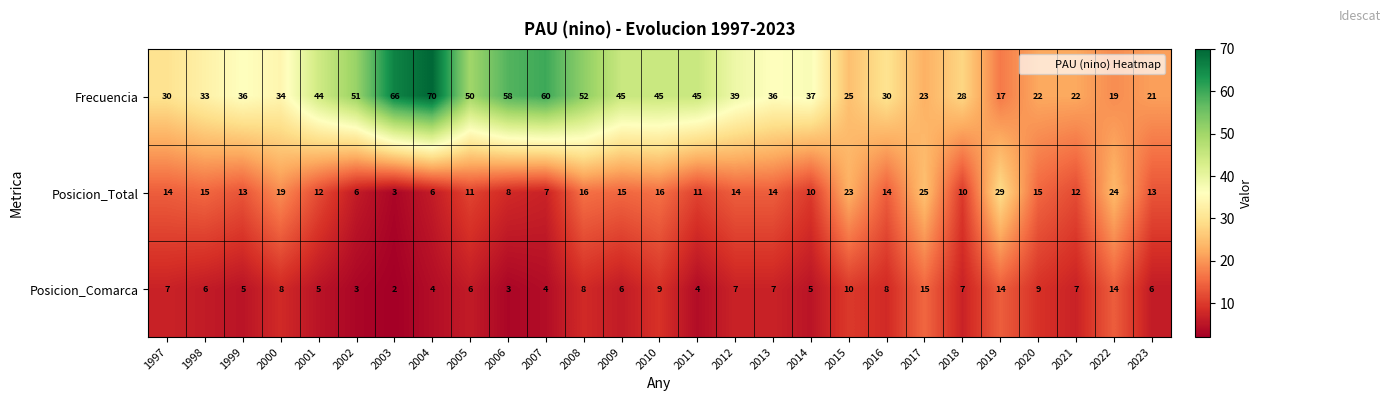

What is the average value of the Frecuencia series?

38